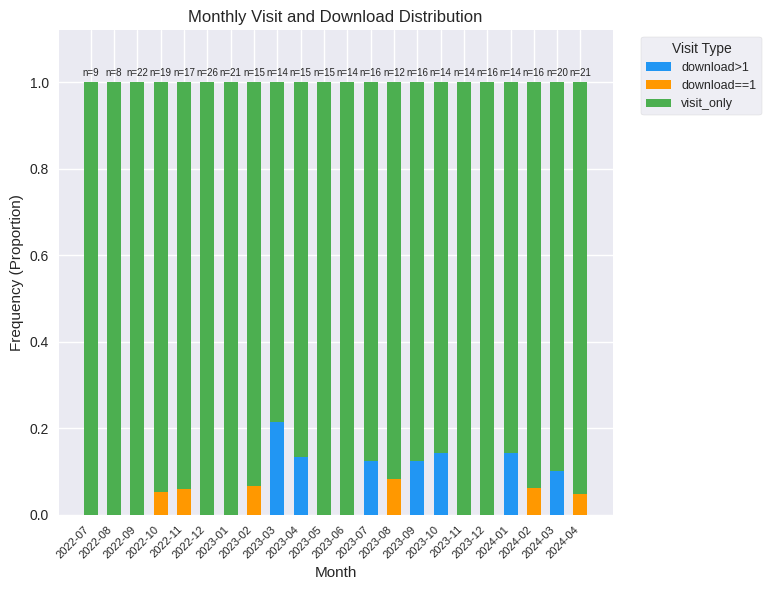

Count the number of data series in this chart.

3